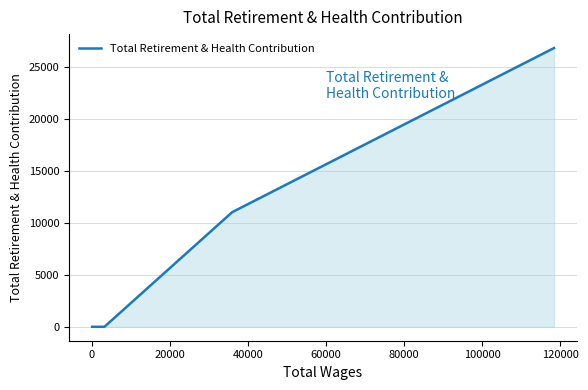

What is the maximum value shown in the chart?

26781